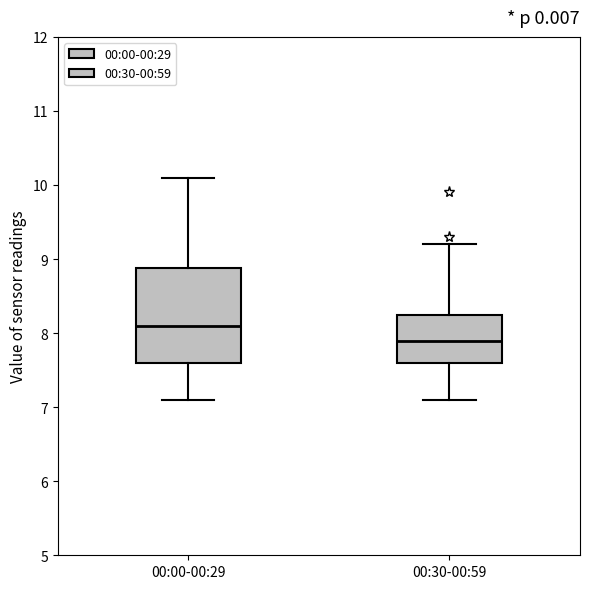

Reading left to right, transcribe this box plot: for each box, give where its median line is, the range the box spans, and where its two whiskers end, as read against the y-axis. The values are not printed on the chart, so give them approximately, as read against the axis.

00:00-00:29: median 8.1, box 7.6 to 8.9, whiskers 7.1 to 10.1
00:30-00:59: median 7.9, box 7.6 to 8.3, whiskers 7.1 to 9.2